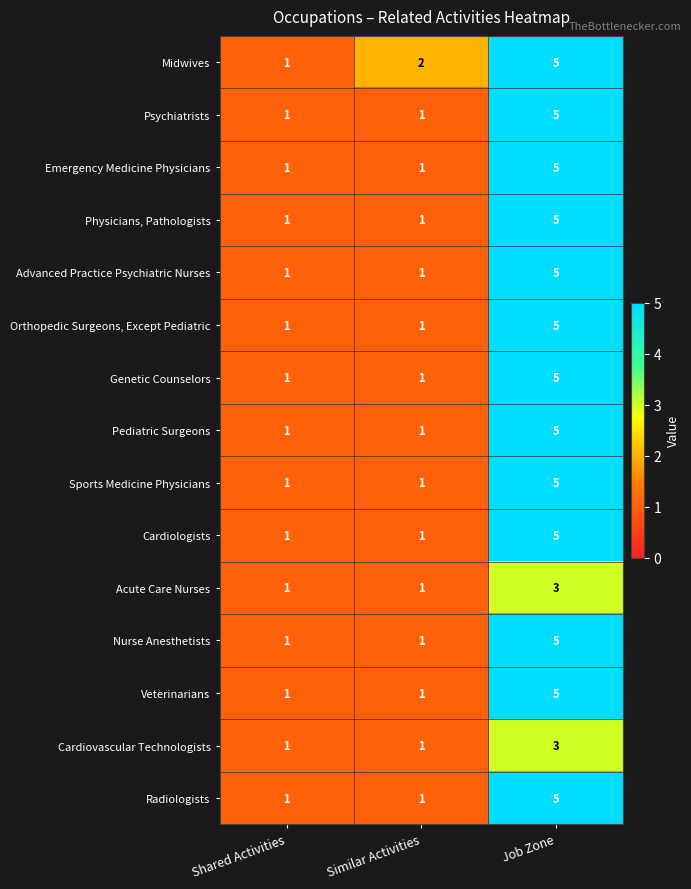

What value does the Advanced Practice Psychiatric Nurses series have at Job Zone?

5